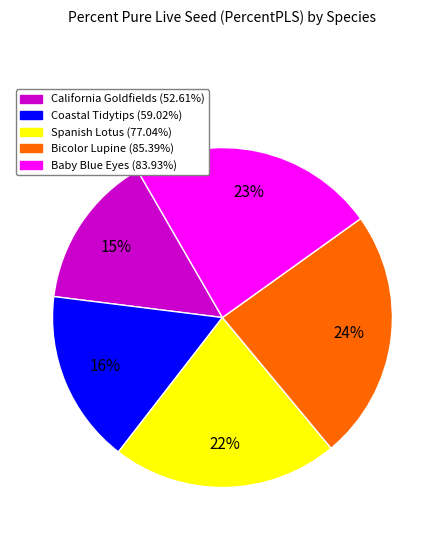

To the nearest percent, what is the average slice percentage?

20%